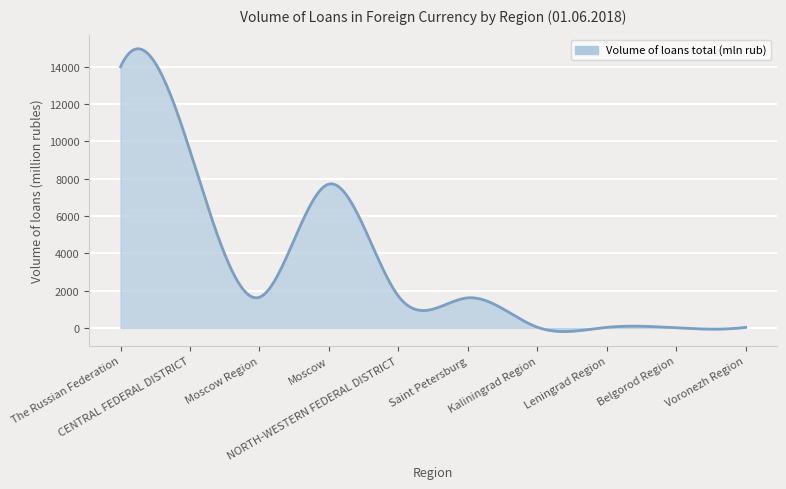

What is the maximum value shown in the chart?

14967.4